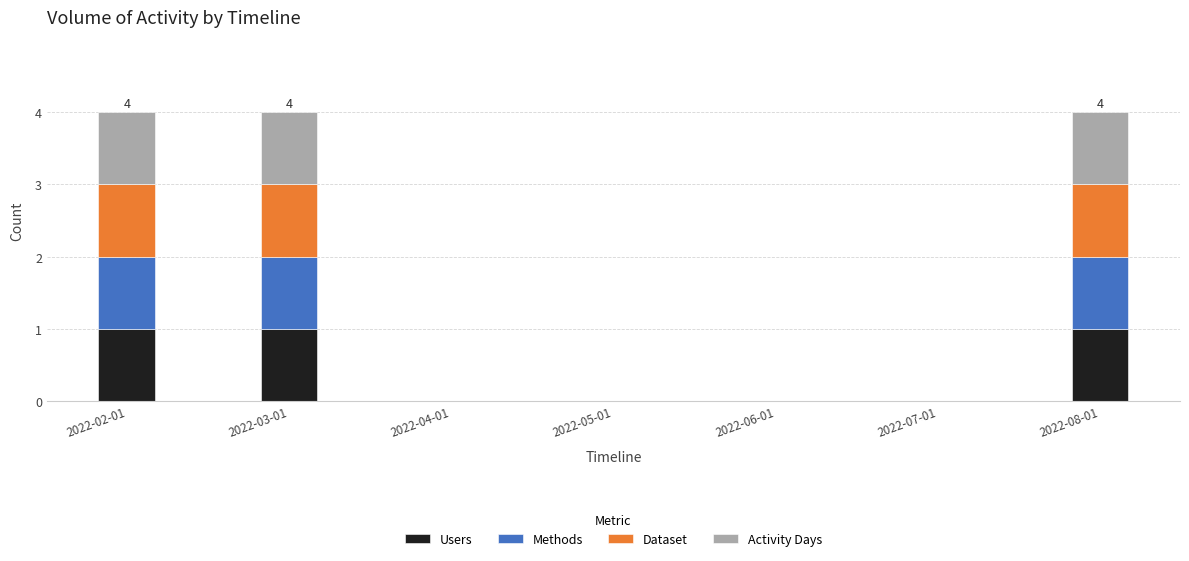

What is the total value across all series at 2022-02-01?

4